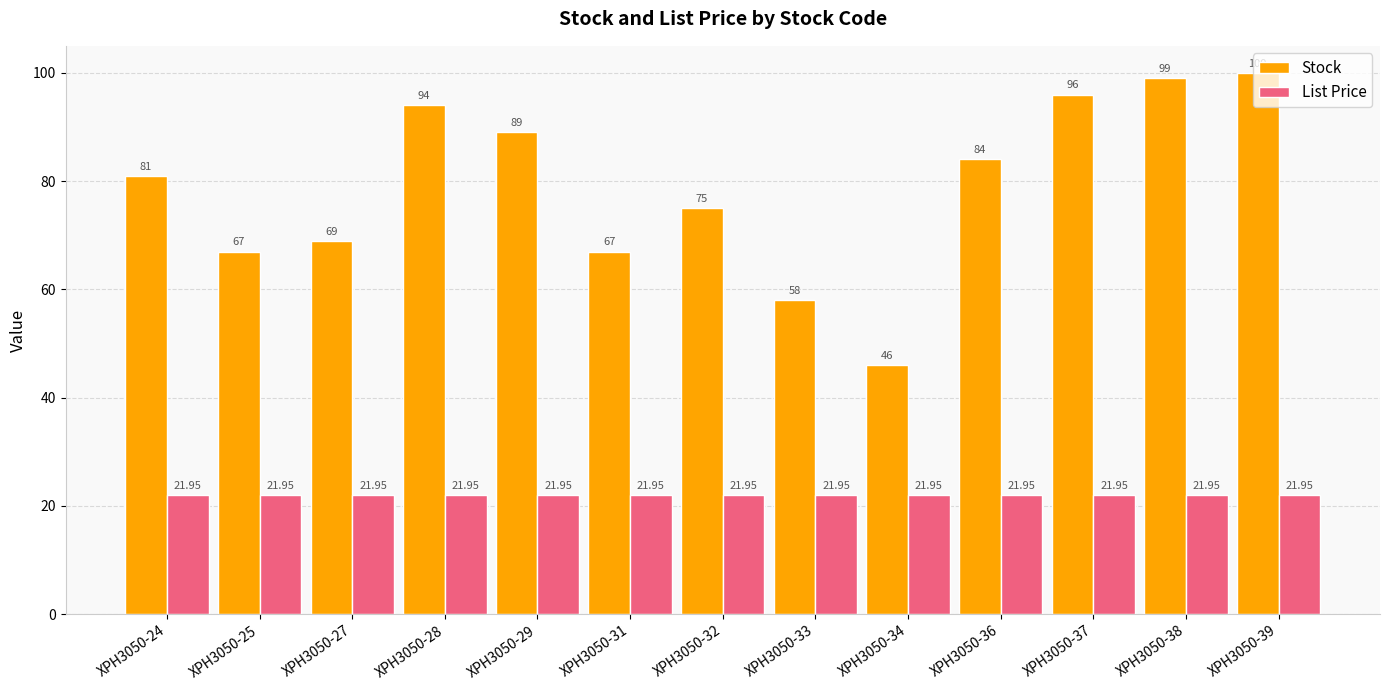

At XPH3050-39, list the series in order from smallest to largest.

List Price, Stock